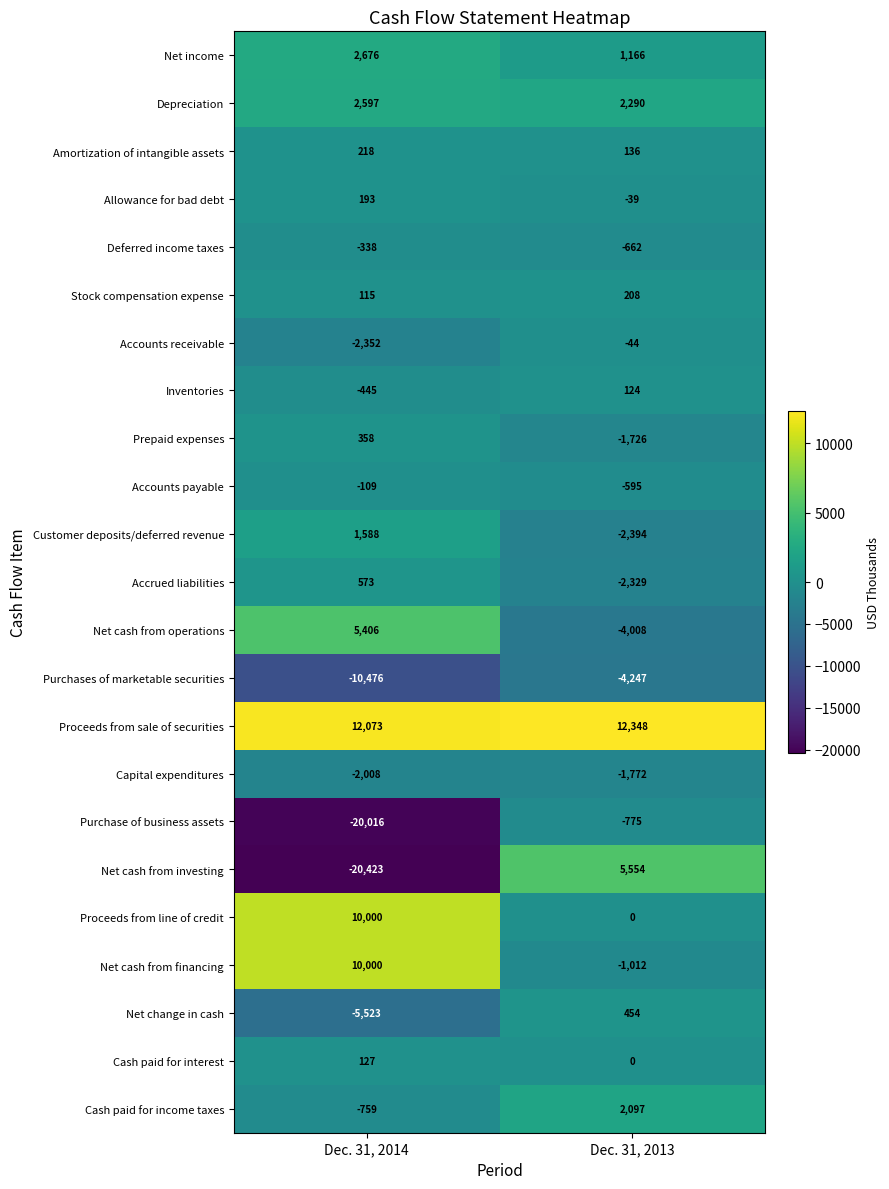

Which category has the lowest value across all series?

Dec. 31, 2014